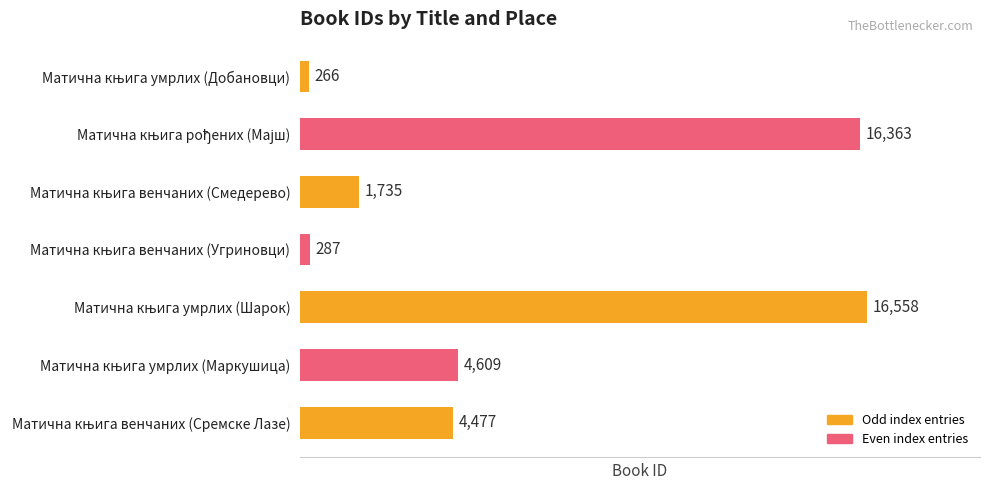

What is the greatest value displayed?

16558